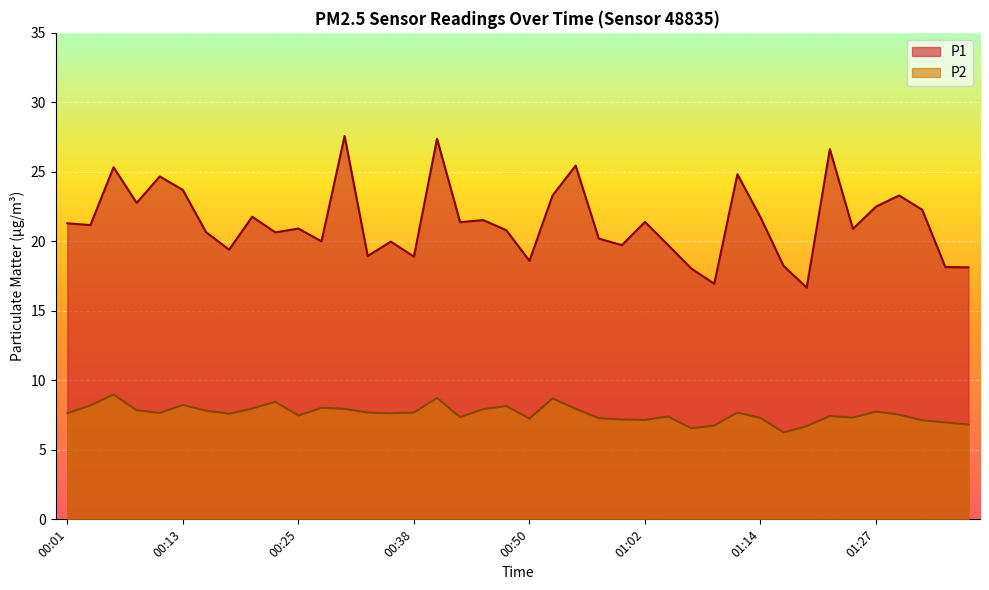

Which category has the highest value in the P2 series?

00:06